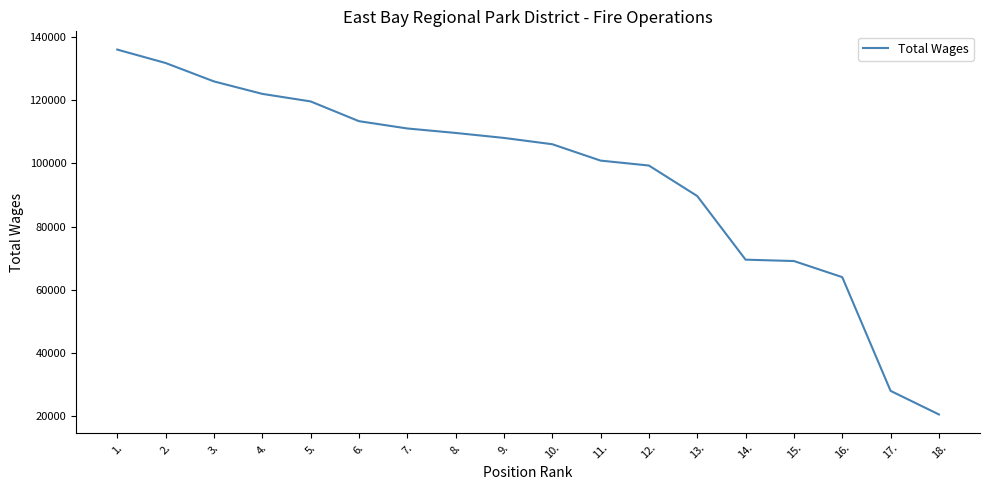

What is the average value?

95801